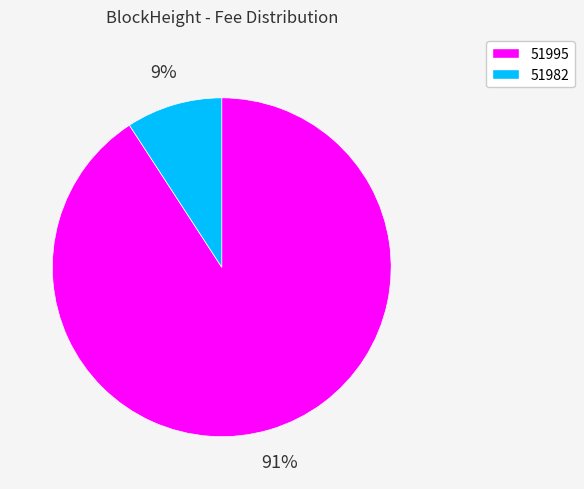

To the nearest percent, what is the average slice percentage?

50%